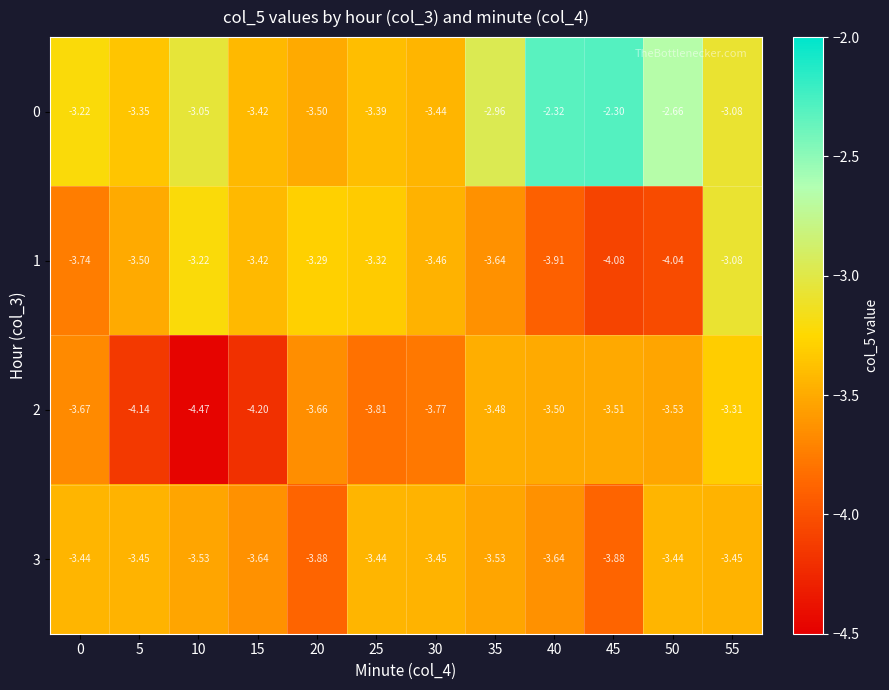

Which series has the widest spread of values?

0